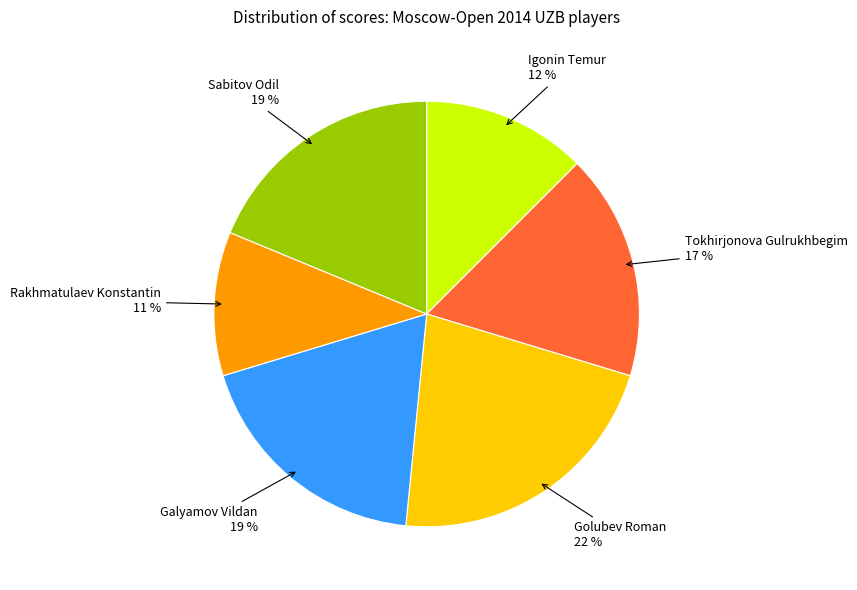

Does any single category account for the majority?

No